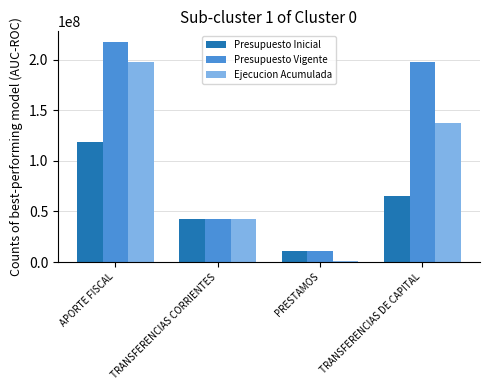

What position from the right is APORTE FISCAL?

4